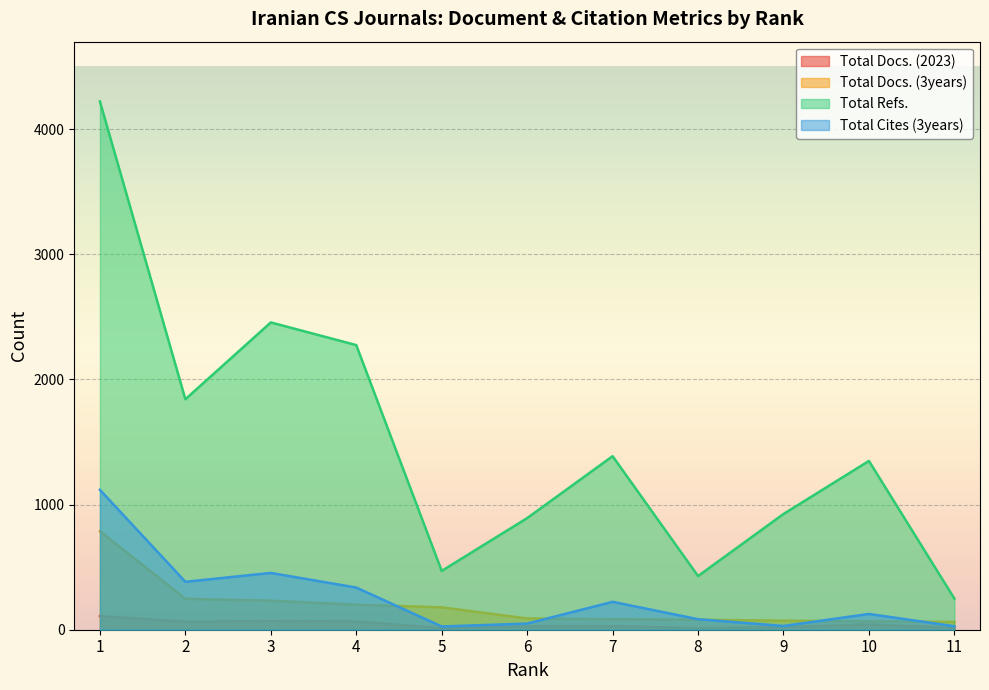

True or false: Total Docs. (2023) has more than 0 interior local peaks.

True